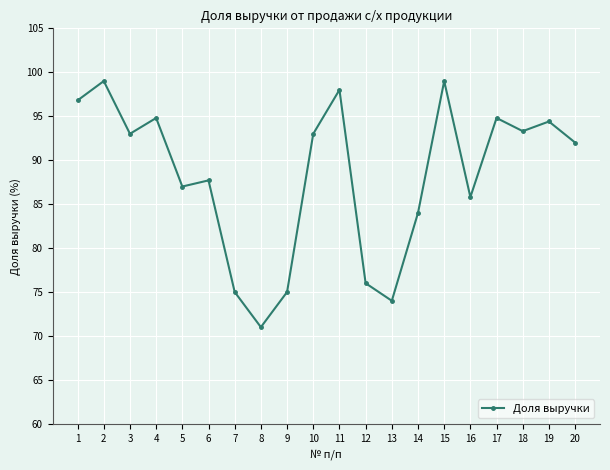

Read the value at 10.

93.0